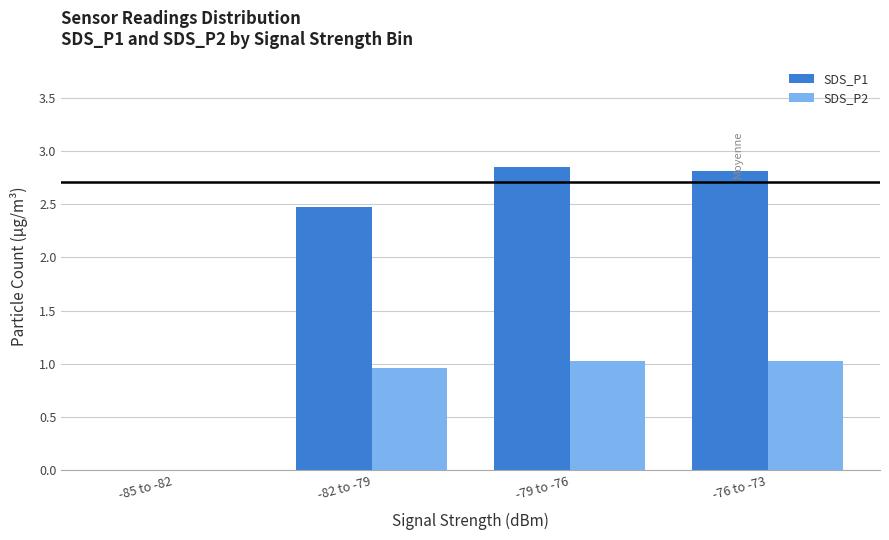

Which series changed the most between -85 to -82 and -76 to -73?

SDS_P1